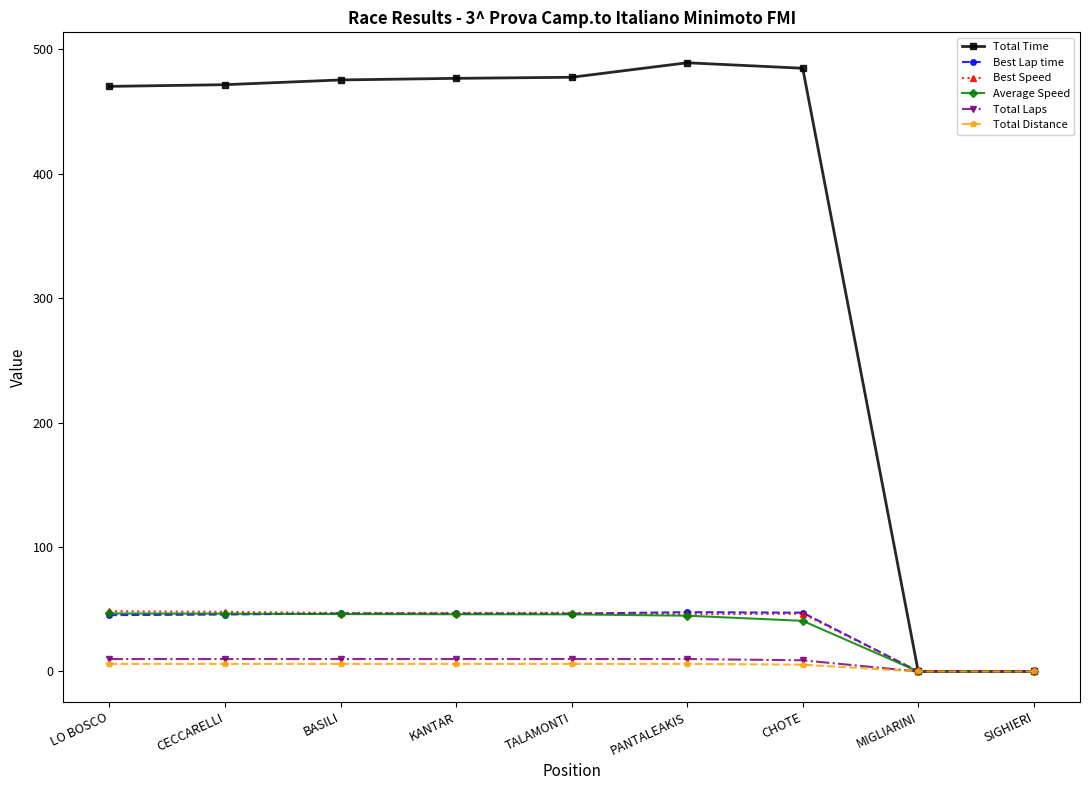

What is the maximum value for Best Speed?

48.4